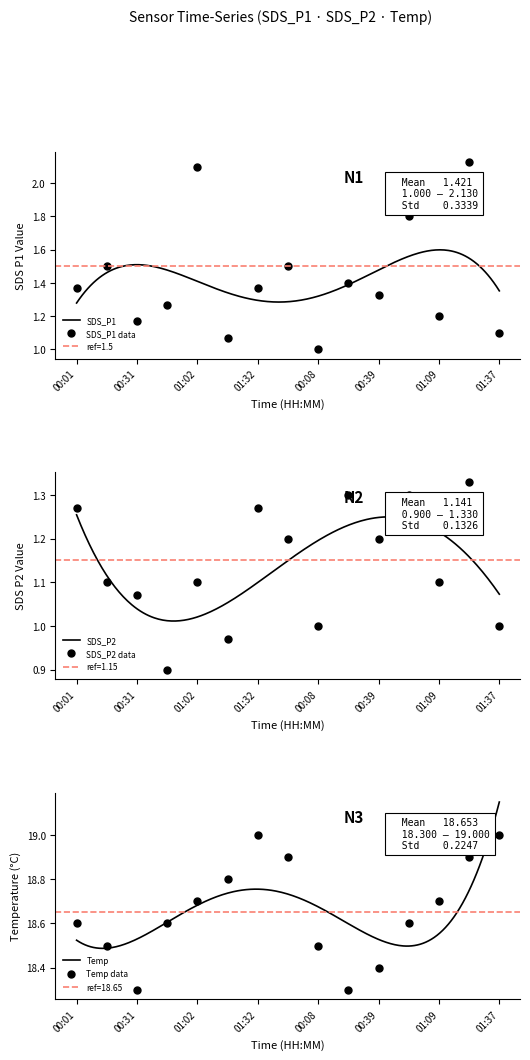

How many Temp values are between 18 and 19?

15